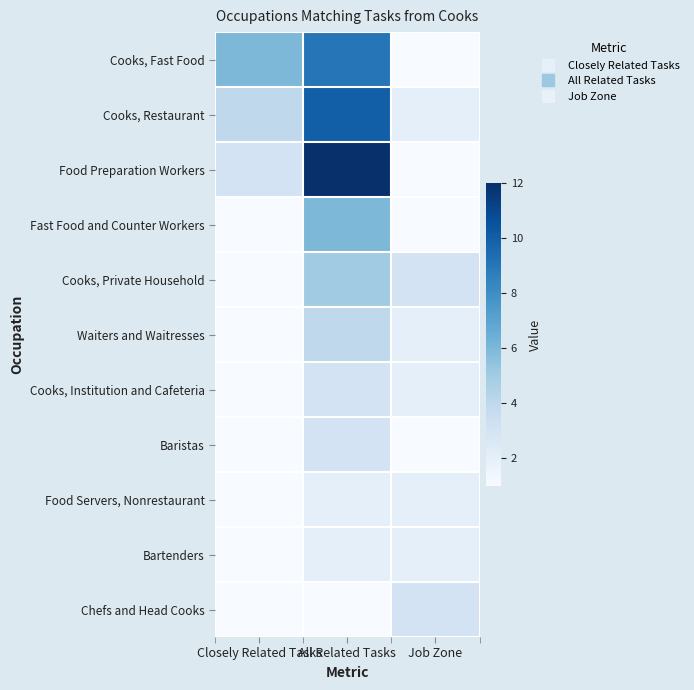

What is the spread (max minus min) of values at All Related Tasks?

11